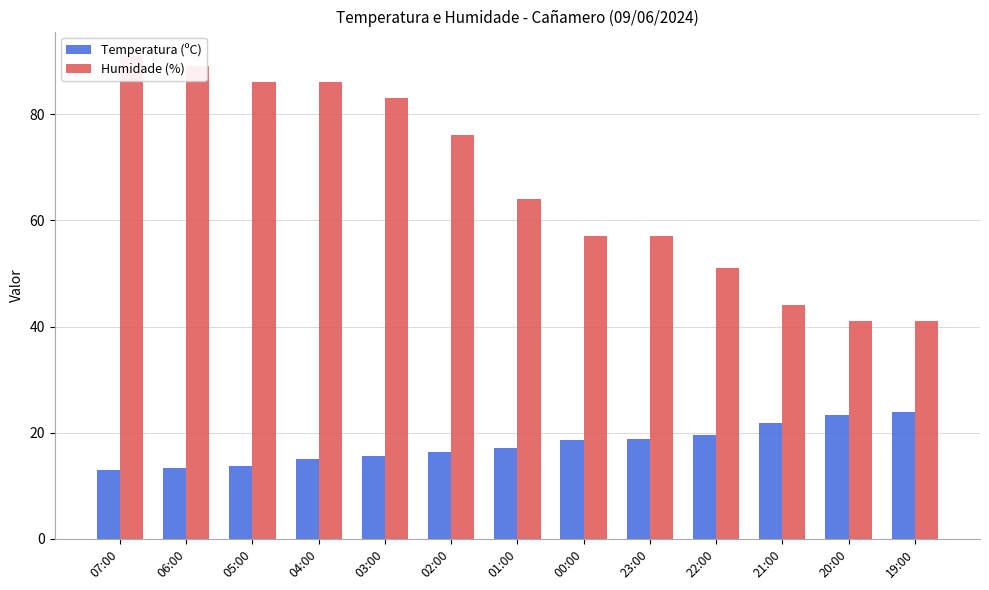

How many bars are there in total?

26